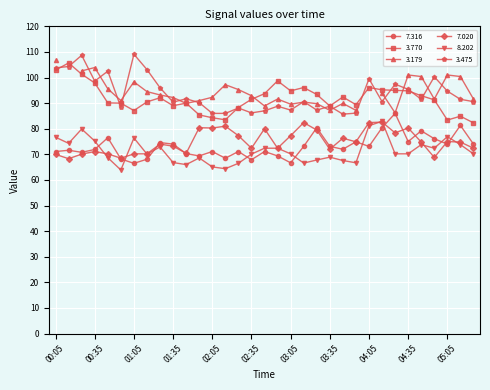

What is the minimum value for 3.770?

82.3